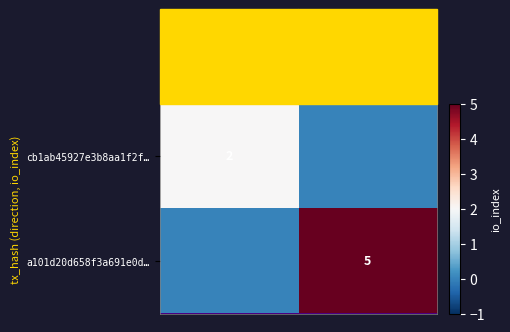

Is the value of cb1ab45927e3b8aa1f2f… at -1 greater than the value of a101d20d658f3a691e0d… at 1?

No